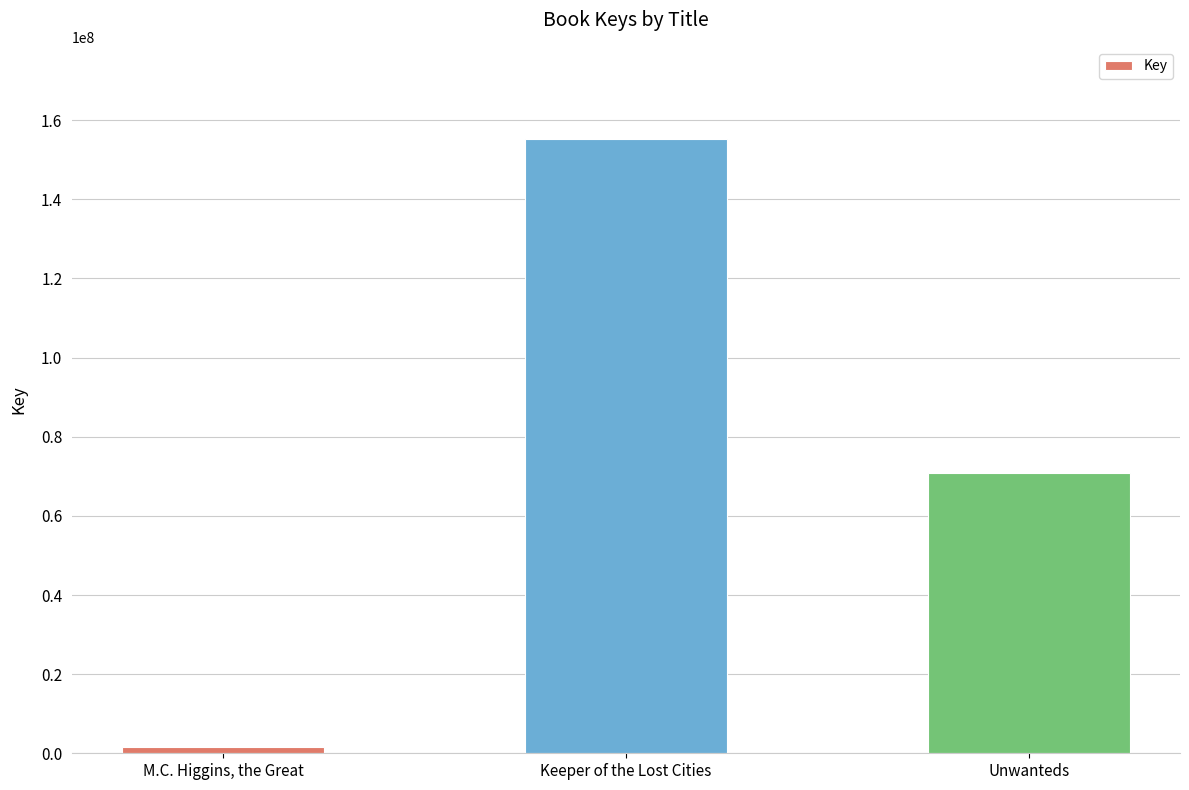

Reading left to right, extract all data points from this chart.

1523267	155249430	70727444